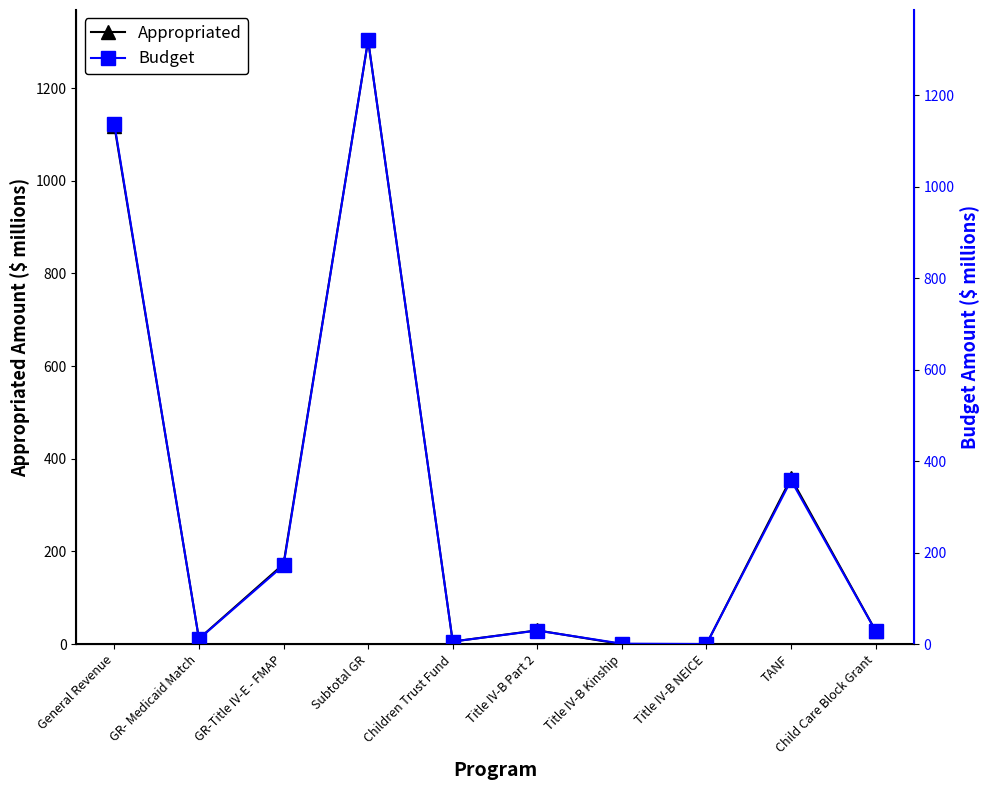

What is the difference between the maximum and minimum values in the Budget series?

1320.5